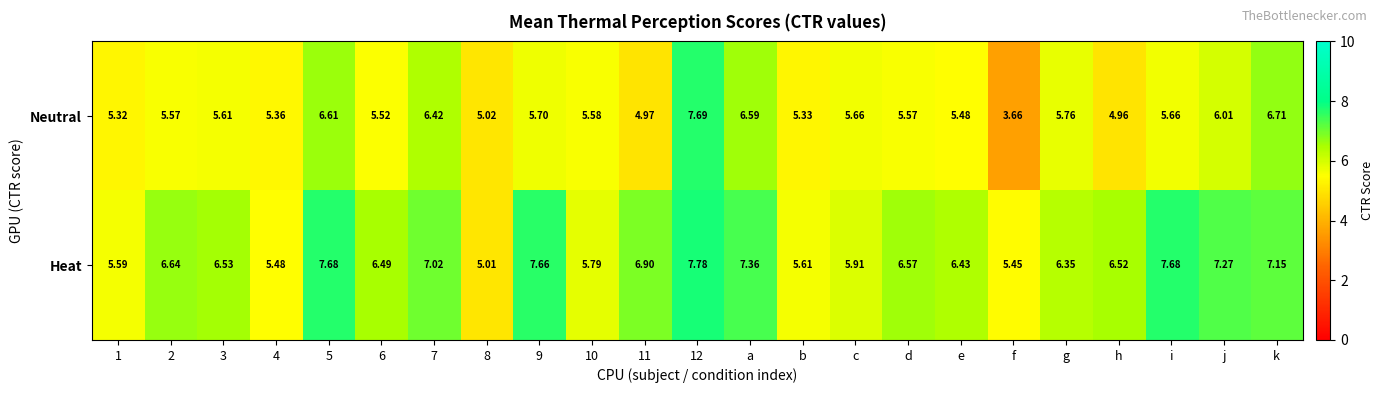

What is the spread (max minus min) of values at a?

0.8